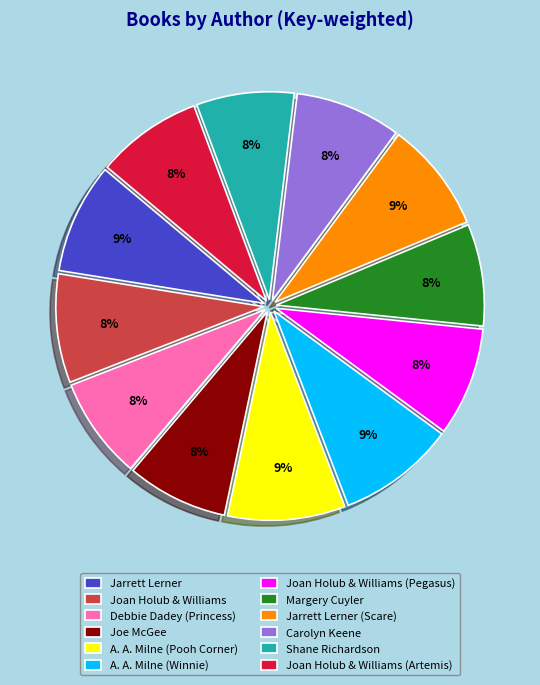

Which has a higher value, A. A. Milne (Pooh Corner) or Joe McGee?

A. A. Milne (Pooh Corner)